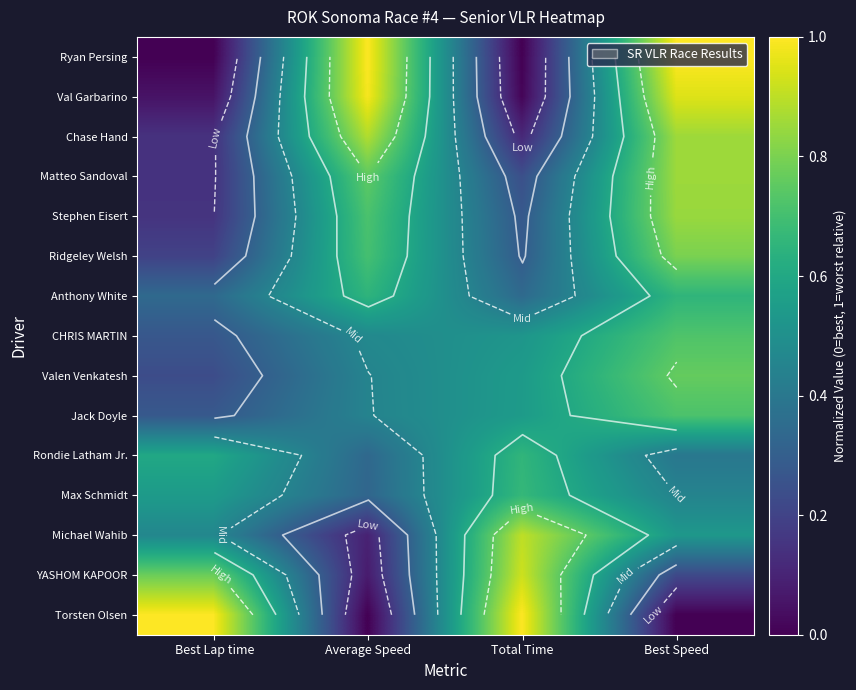

What is the sum of all Michael Wahib values?

2.0